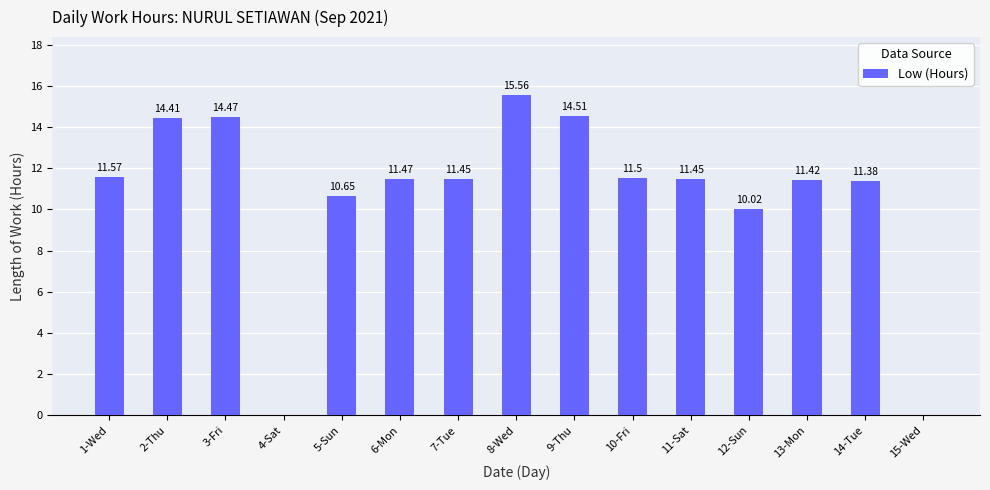

What is the sum of all values?

159.9